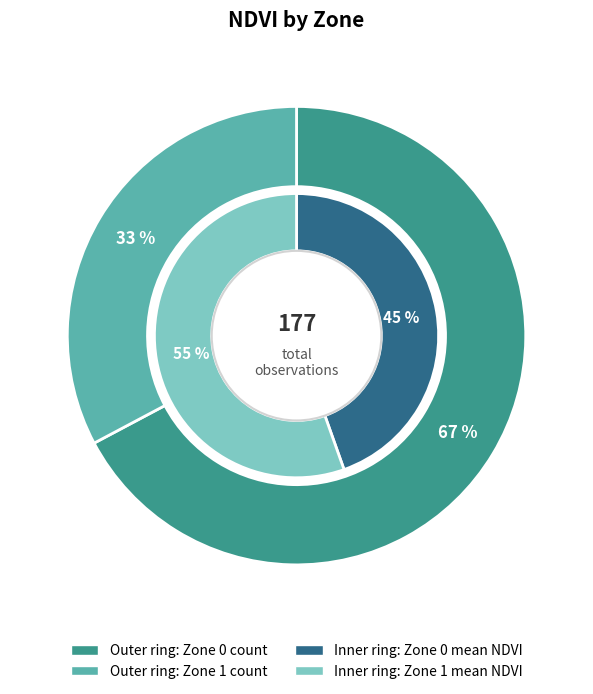

To the nearest percent, what is the average slice percentage?

50%